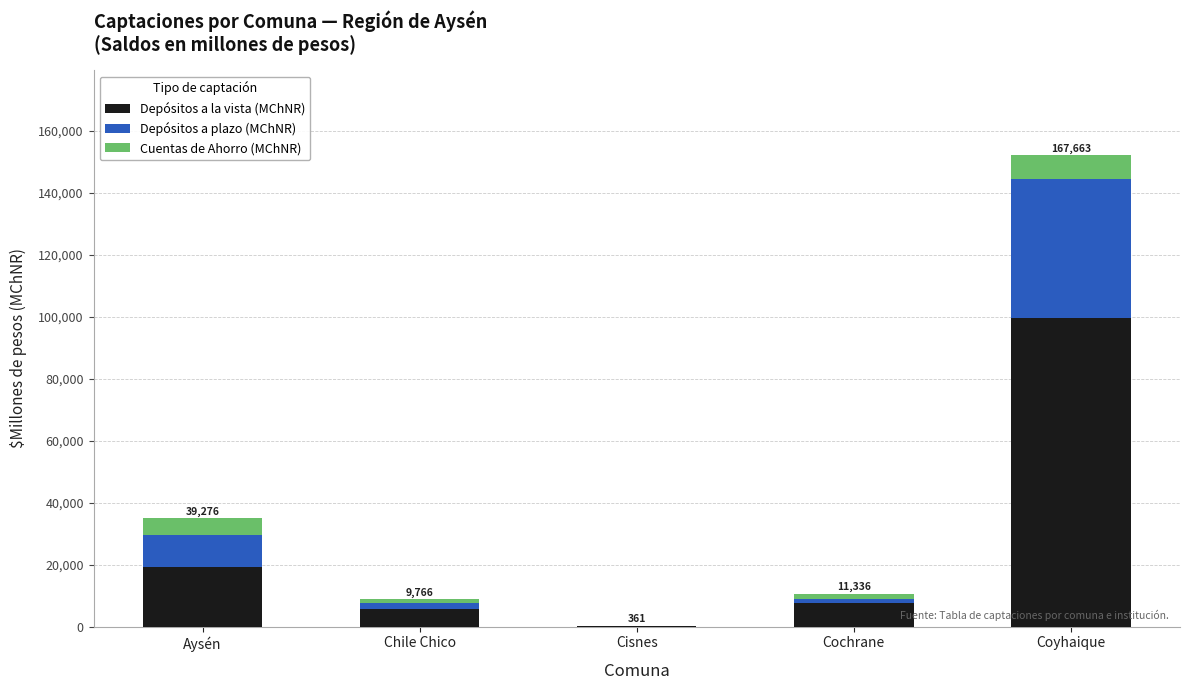

The Depósitos a la vista (MChNR) series shows 7661.2 at Cochrane. True or false?

True